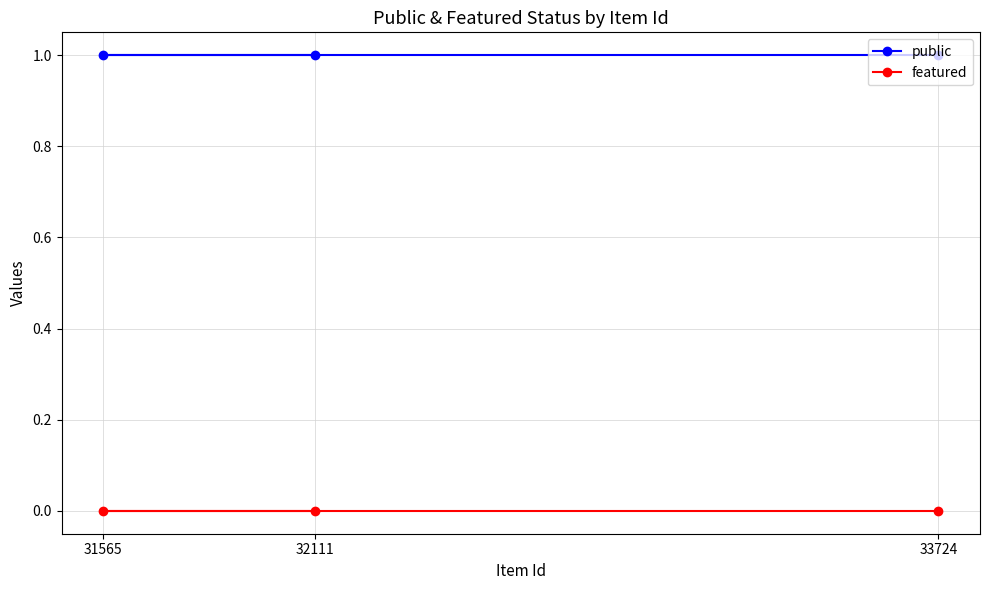

At which label does public reach its peak?

32111